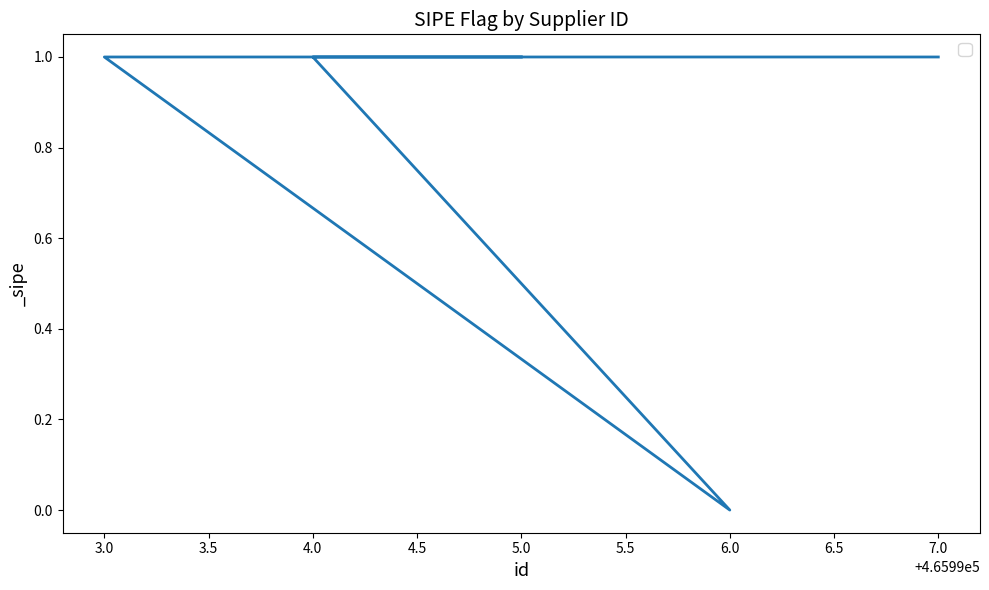

List the labels in order of value, smallest first.

6.0, 7.0, 4.0, 3.0, 5.0